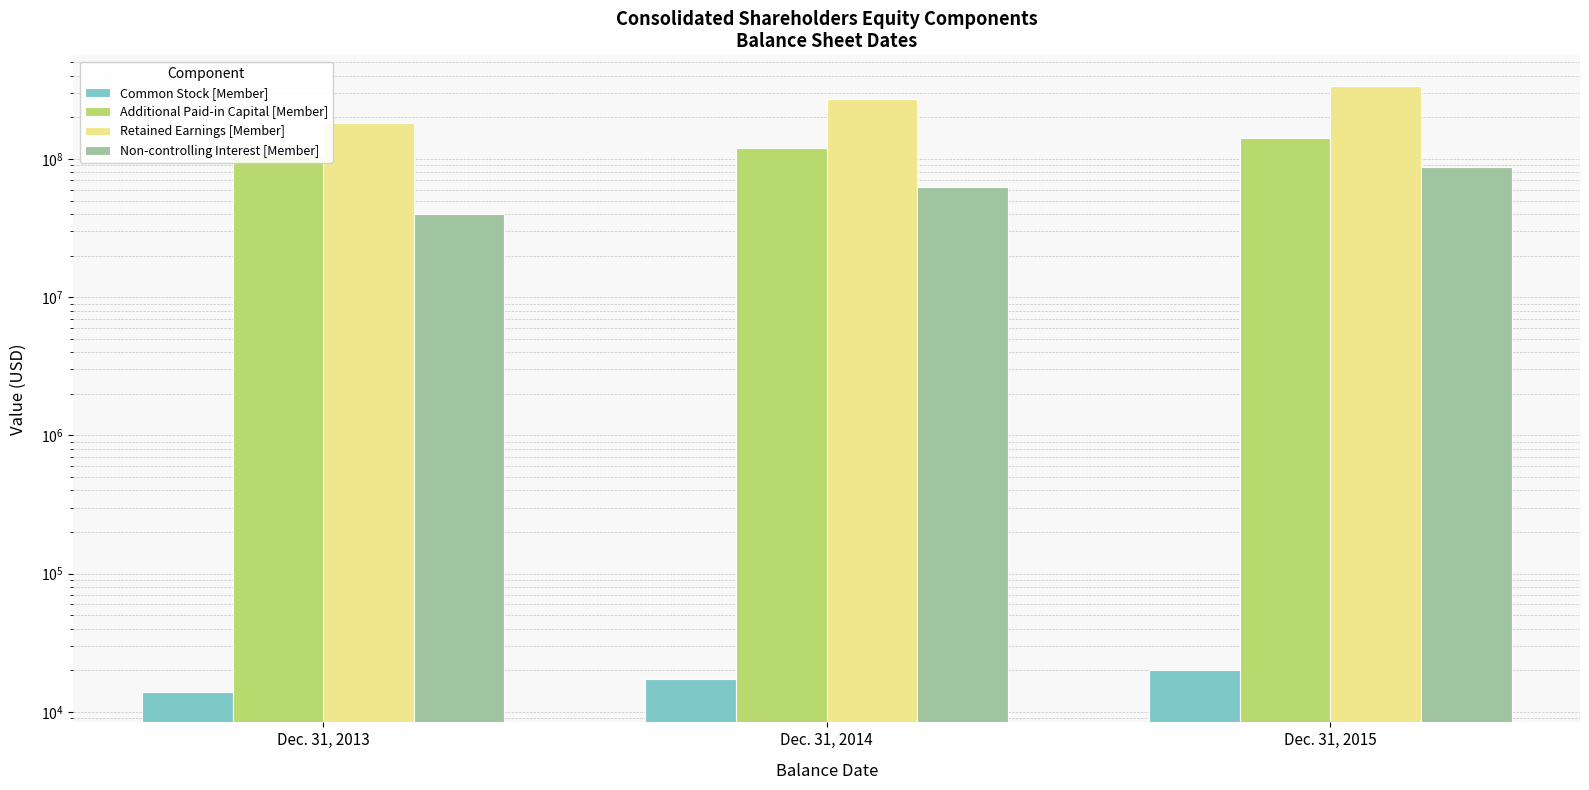

What is the greatest value displayed?

339616638